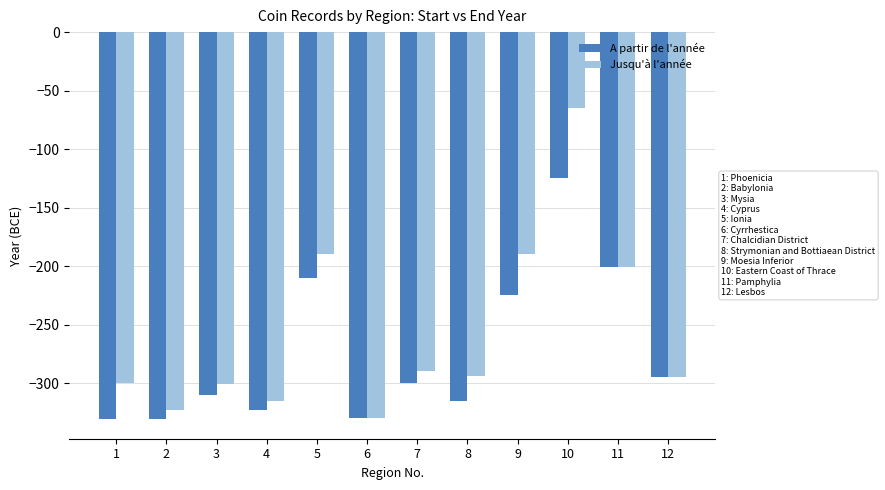

Where does the A partir de l'année series first go above -300?

5